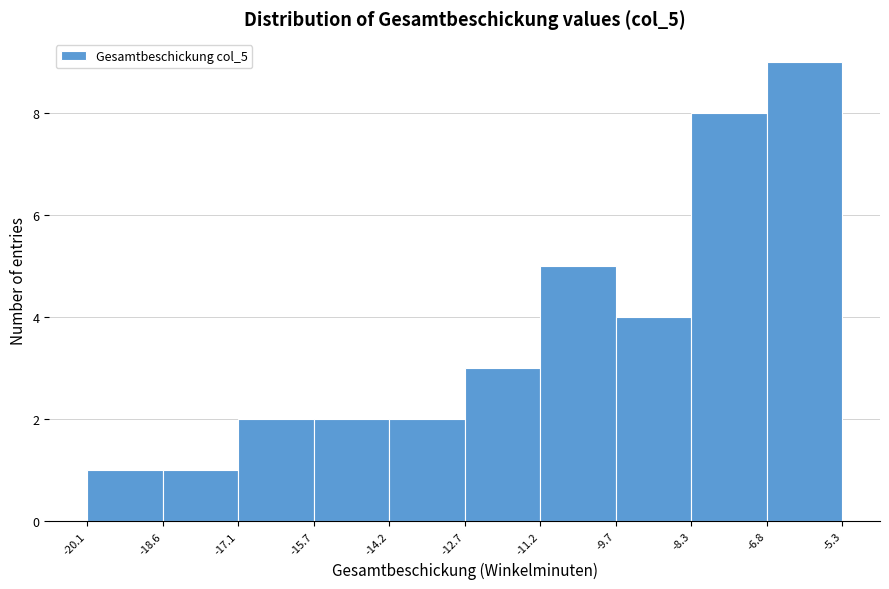

Over which range of the x-axis is the bar tallest?

-6.8 to -5.3